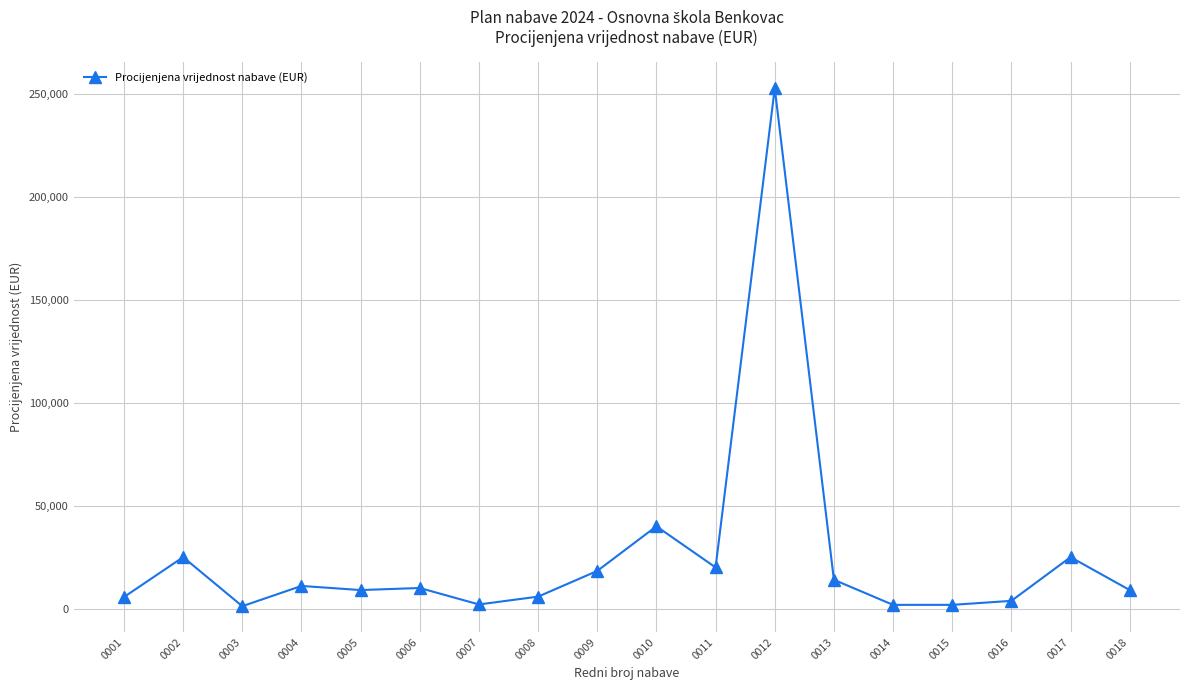

At which category does the data reach its first local valley?

0003